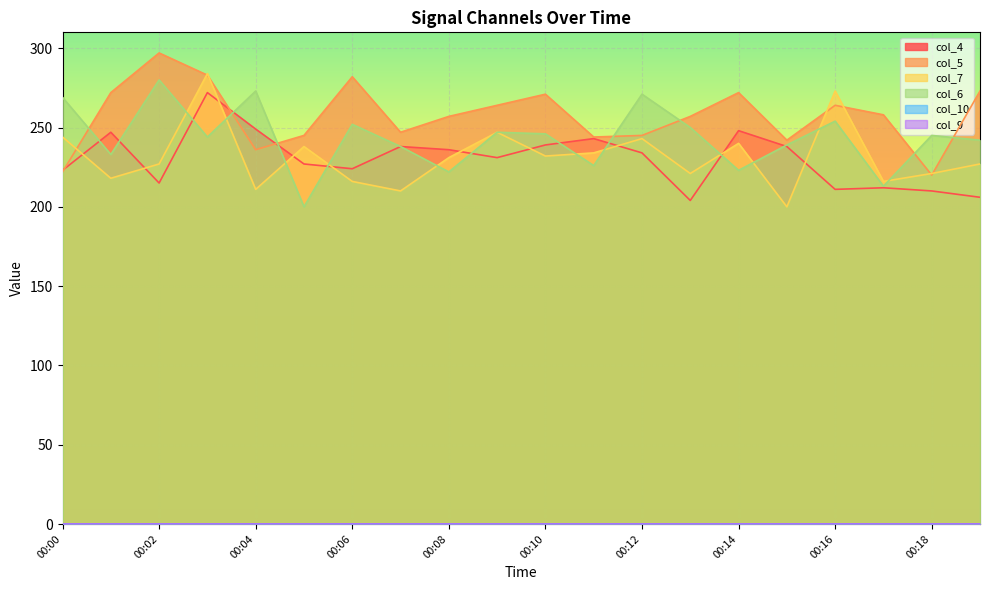

What is the difference between the maximum and second lowest values in the col_7 series?

74